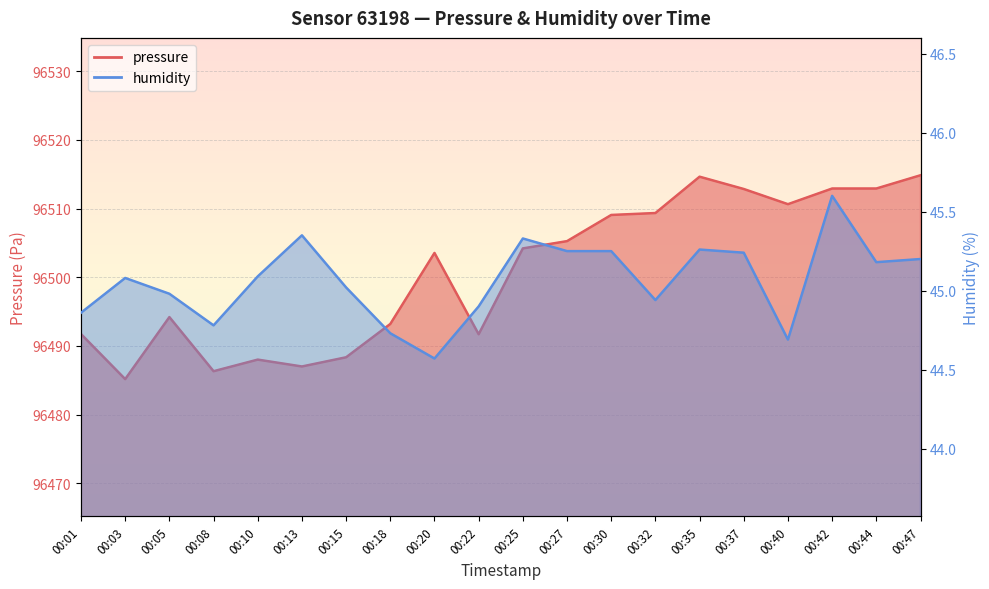

Reading right to left, list all the values displayed in this chart.

pressure: 00:47=96514.8	00:44=96512.9	00:42=96512.9	00:40=96510.6	00:37=96512.8	00:35=96514.6	00:32=96509.3	00:30=96509.1	00:27=96505.2	00:25=96504.2	00:22=96491.7	00:20=96503.5	00:18=96493.2	00:15=96488.3	00:13=96487.0	00:10=96488.0	00:08=96486.3	00:05=96494.2	00:03=96485.2	00:01=96491.7
humidity: 00:47=45.2	00:44=45.2	00:42=45.6	00:40=44.7	00:37=45.2	00:35=45.3	00:32=44.9	00:30=45.2	00:27=45.2	00:25=45.3	00:22=44.9	00:20=44.6	00:18=44.7	00:15=45.0	00:13=45.4	00:10=45.1	00:08=44.8	00:05=45.0	00:03=45.1	00:01=44.9